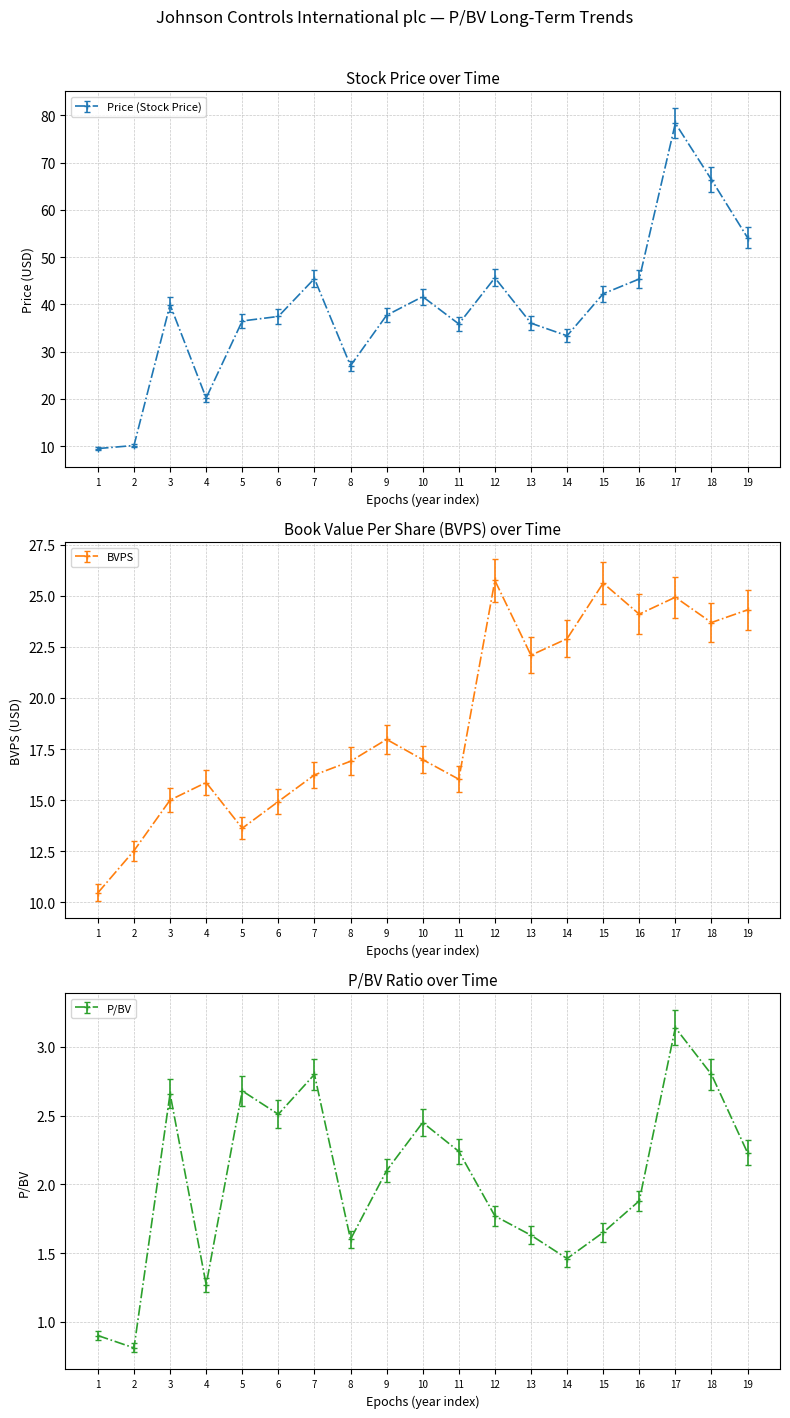

After their last crossing, which series has the higher values: BVPS or Price (Stock Price)?

Price (Stock Price)